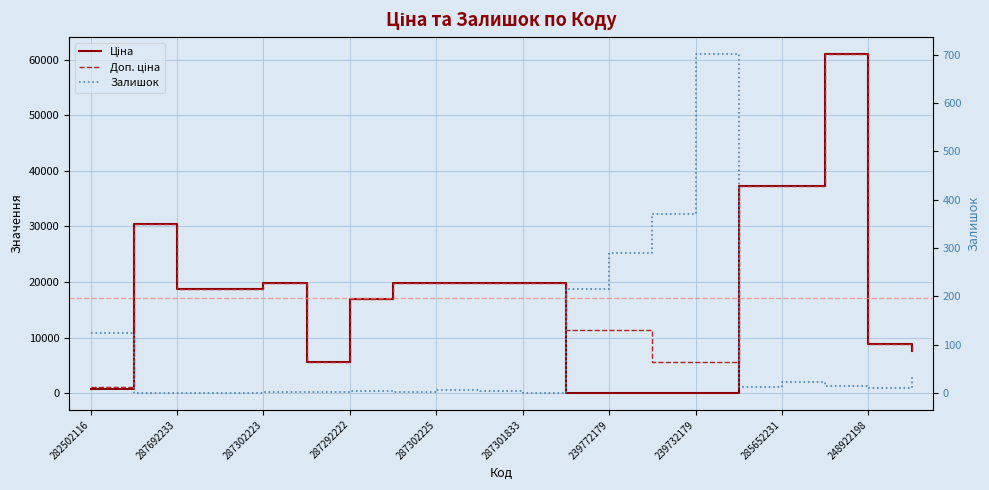

The value of Залишок at 285652231 is 32.1. True or false?

False